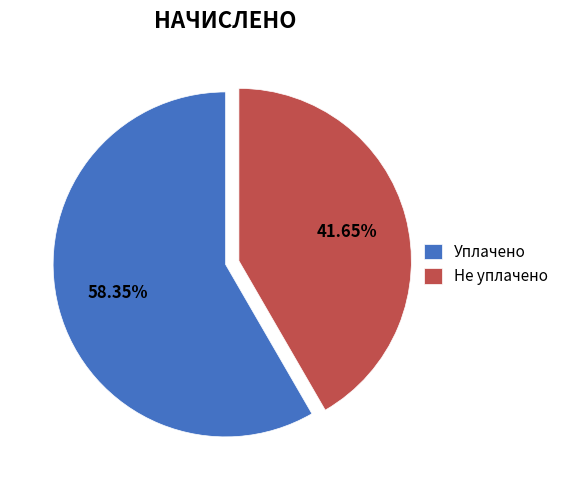

Does Не уплачено account for over 50% of the chart?

No